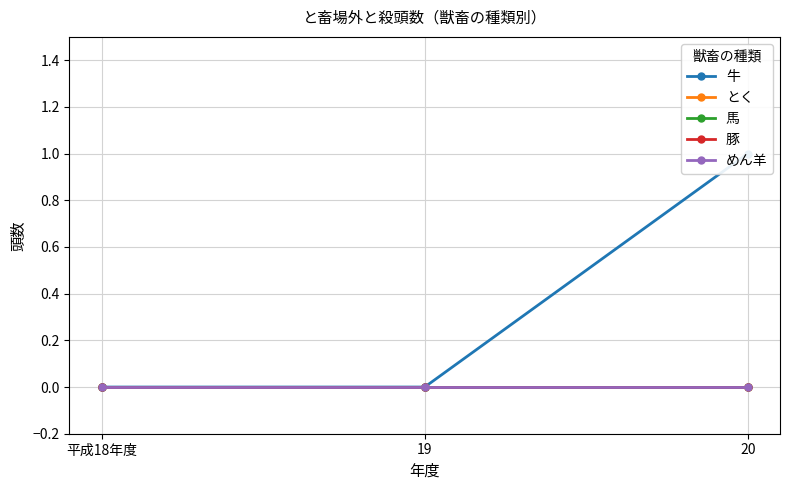

Reading left to right, what are all the values shown in this chart?

牛: 平成18年度=0	19=0	20=1
とく: 平成18年度=0	19=0	20=0
馬: 平成18年度=0	19=0	20=0
豚: 平成18年度=0	19=0	20=0
めん羊: 平成18年度=0	19=0	20=0